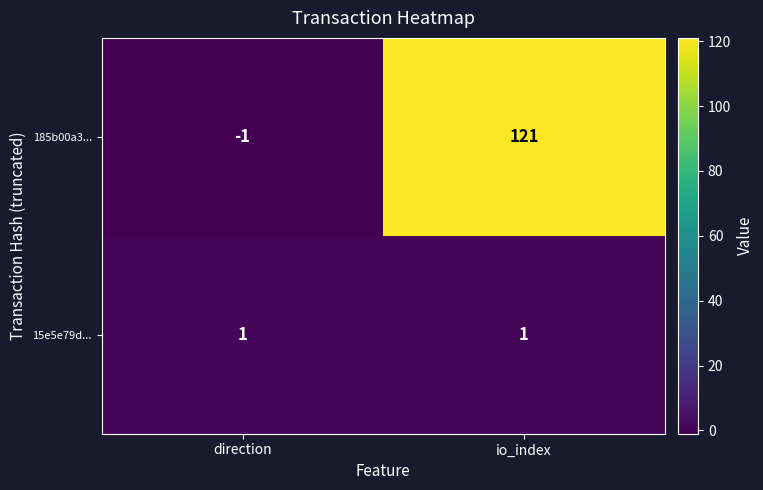

Rank the series at io_index from highest to lowest value.

185b00a3..., 15e5e79d...